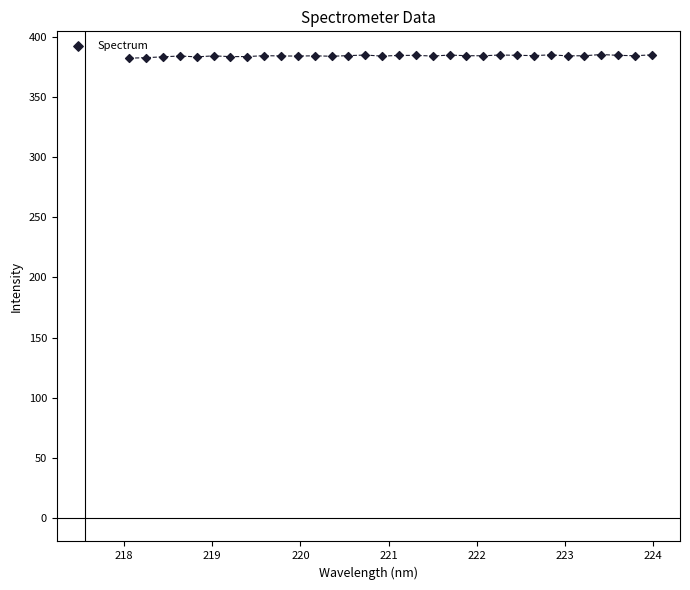

What is the range of X values (max minus min)?

5.9